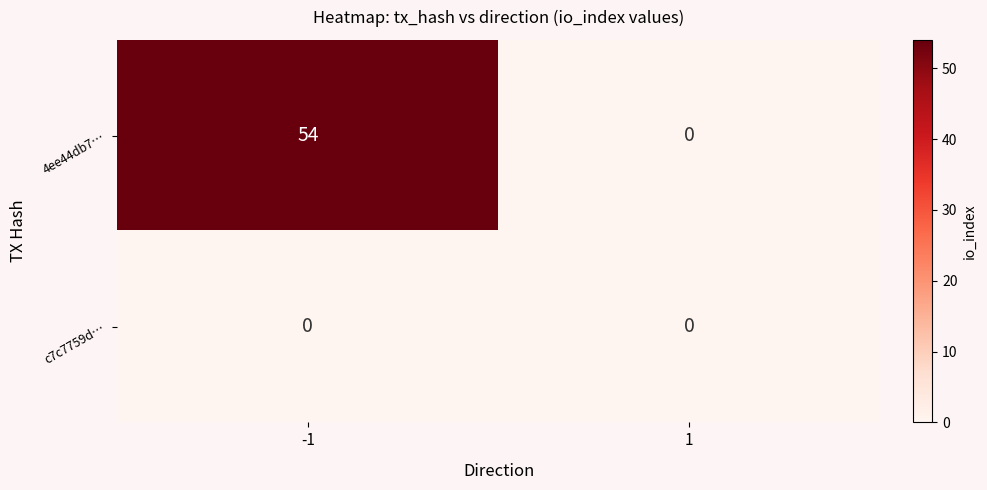

Which series changed the most between -1 and 1?

4ee44db7…